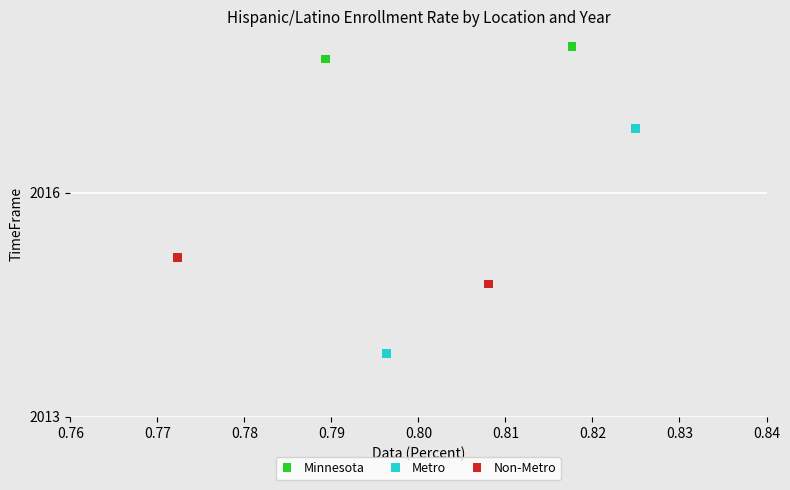

What are all the series names shown in the legend?

Minnesota, Metro, Non-Metro